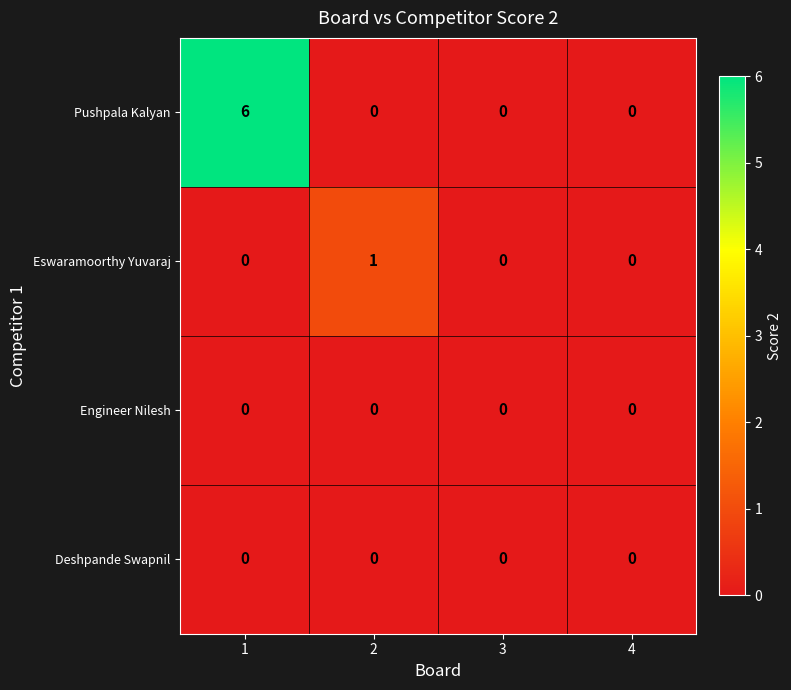

How many Eswaramoorthy Yuvaraj values are between 0 and 1?

4